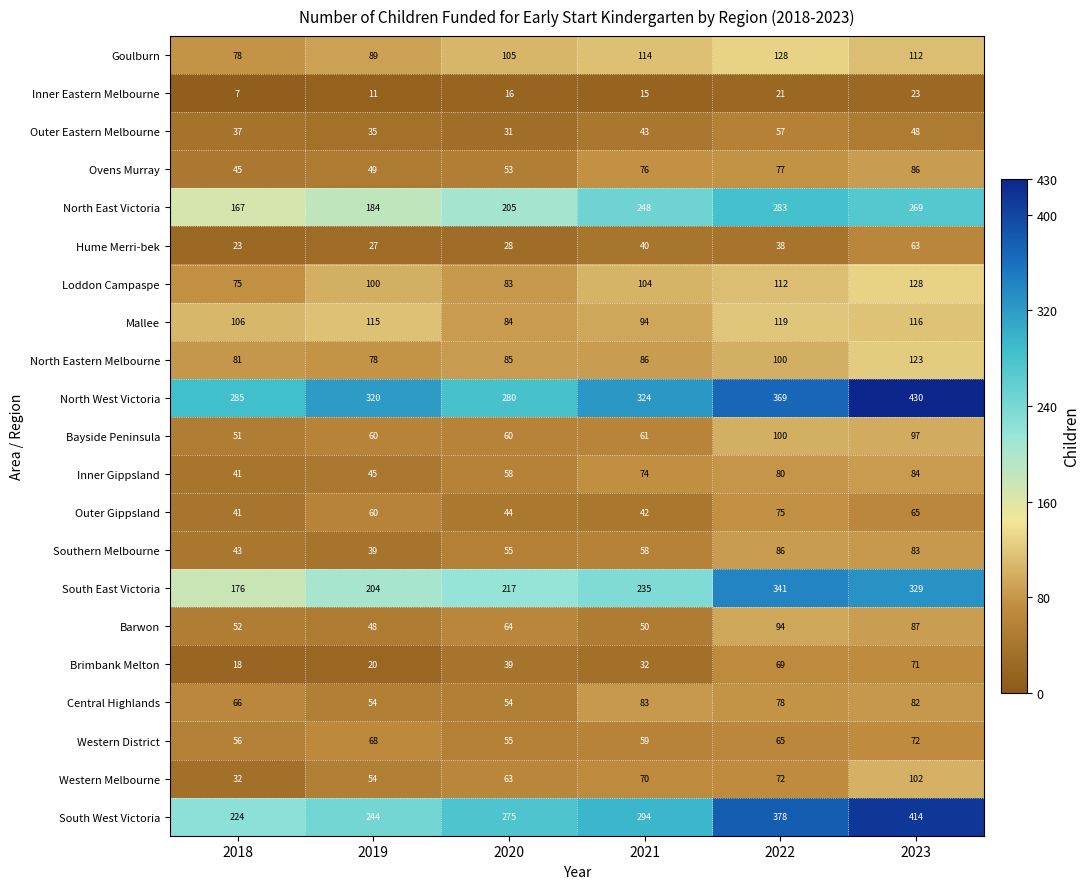

Which series changed the most between 2021 and 2023?

South West Victoria